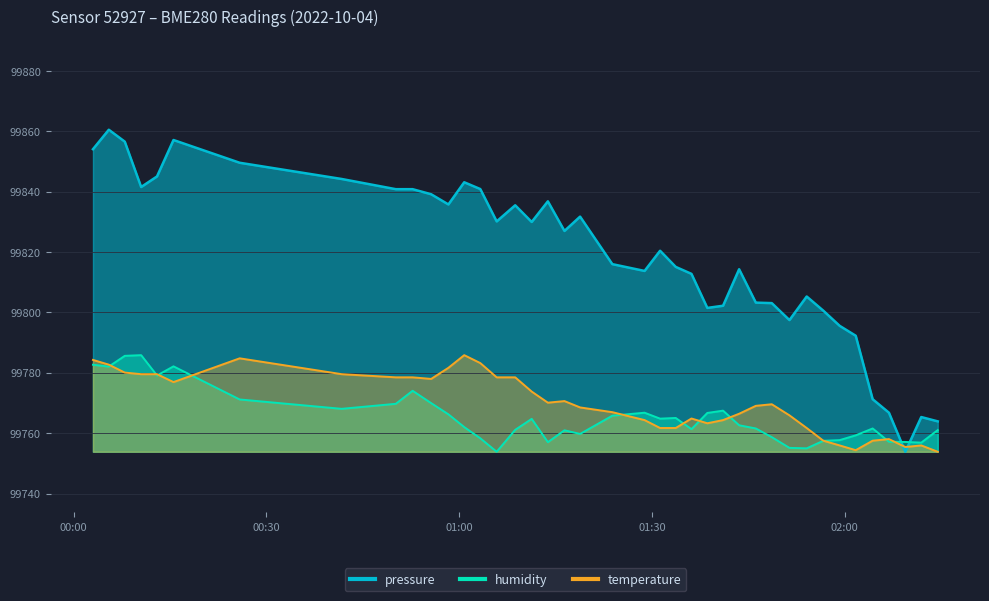

In humidity, how many points are lower than both neighbors (excluding endpoints)?

10